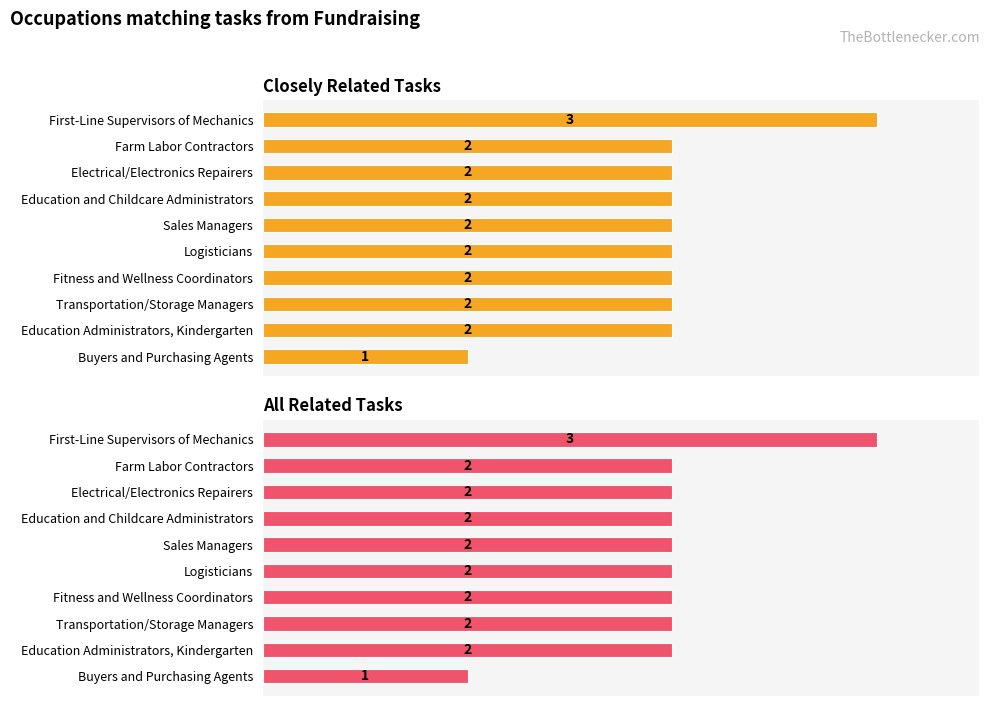

At how many categories does at least one series exceed 2?

1